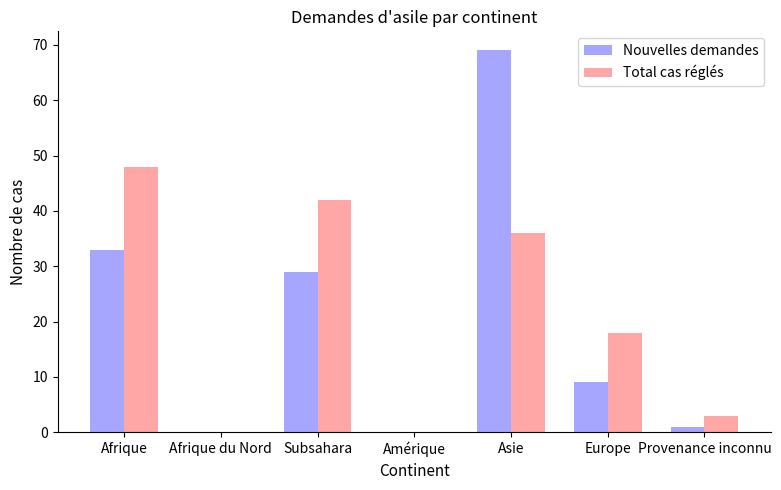

What is the sum of all Total cas réglés values?

147